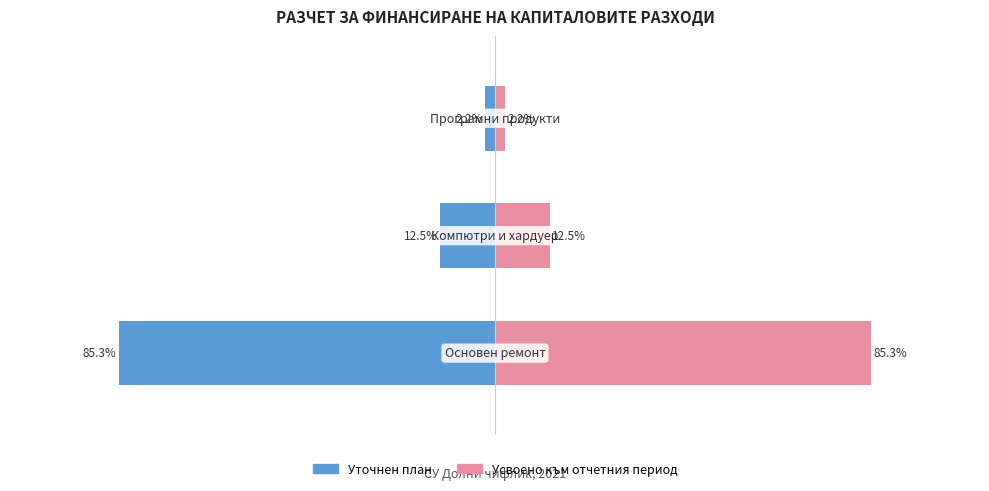

Reading right to left, transcribe all the data shown in this chart.

Уточнен план: 2=-2.2	1=-12.5	0=-85.3
Усвоено към отчетния период: 2=2.2	1=12.5	0=85.3